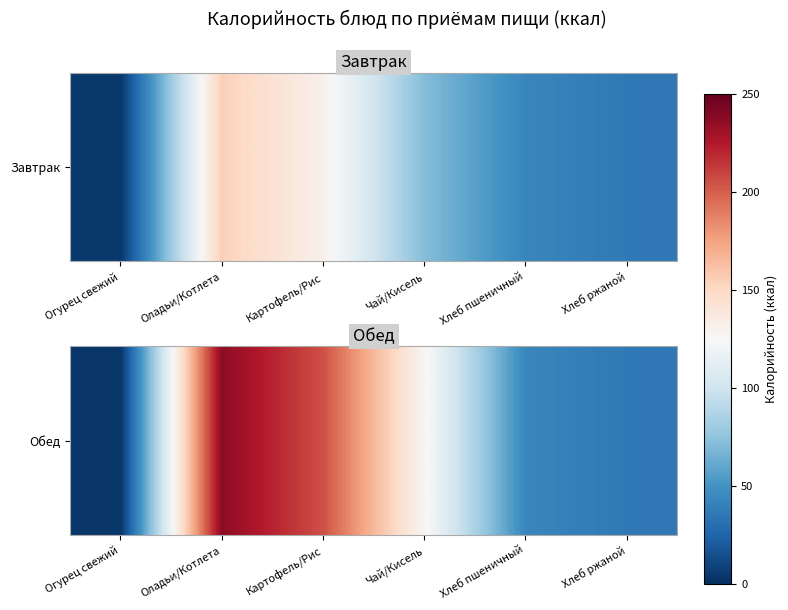

At which category does the chart reach its peak across all series?

Оладьи/Котлета